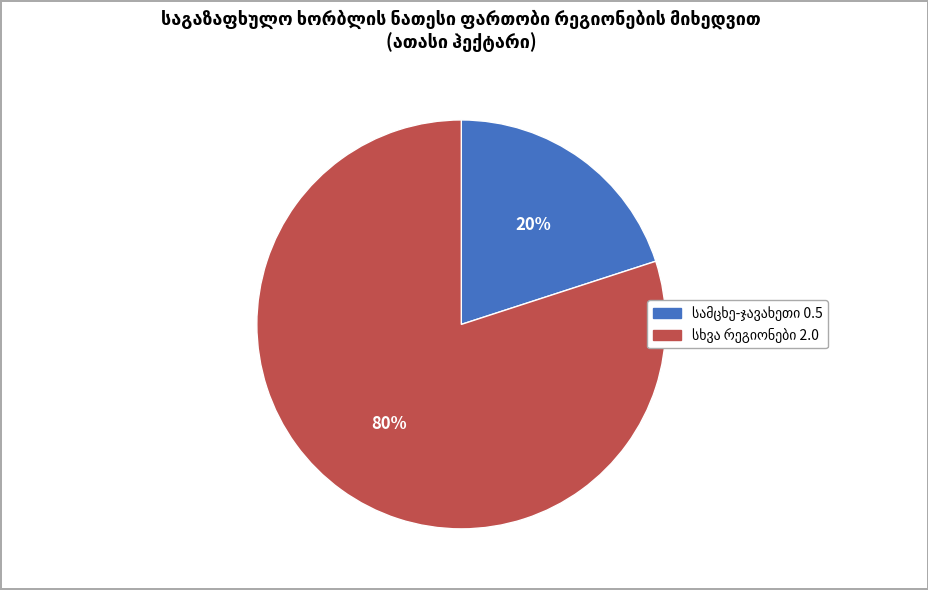

To the nearest percent, what is the average slice percentage?

50%